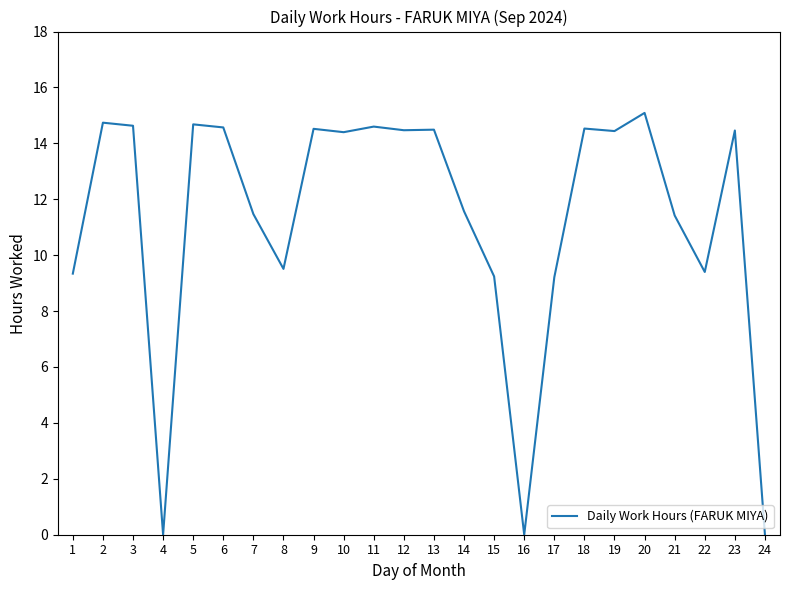

At which category does the chart reach its peak across all series?

20